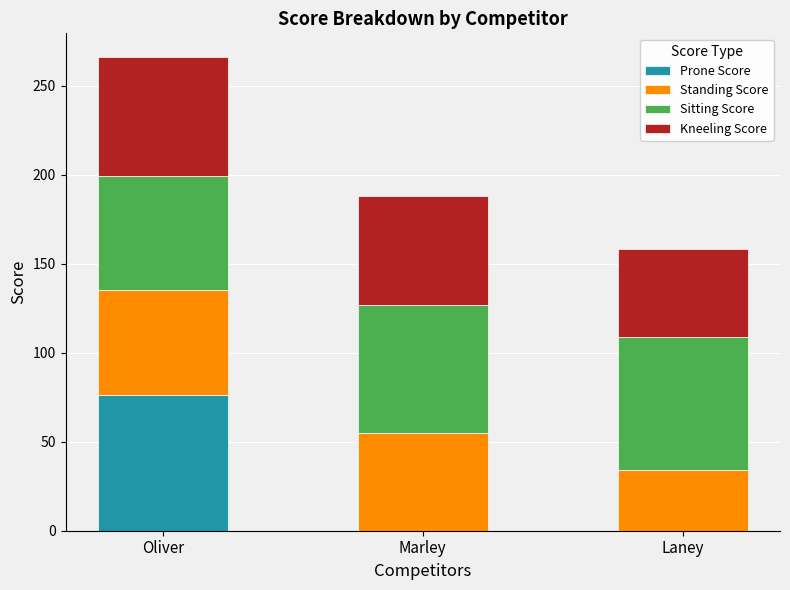

At which category is the sum across all series the highest?

Oliver